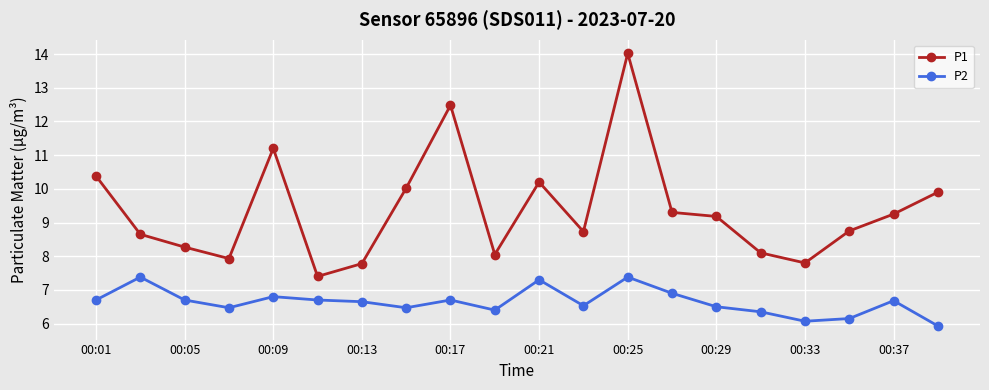

What is the maximum value shown in the chart?

14.0